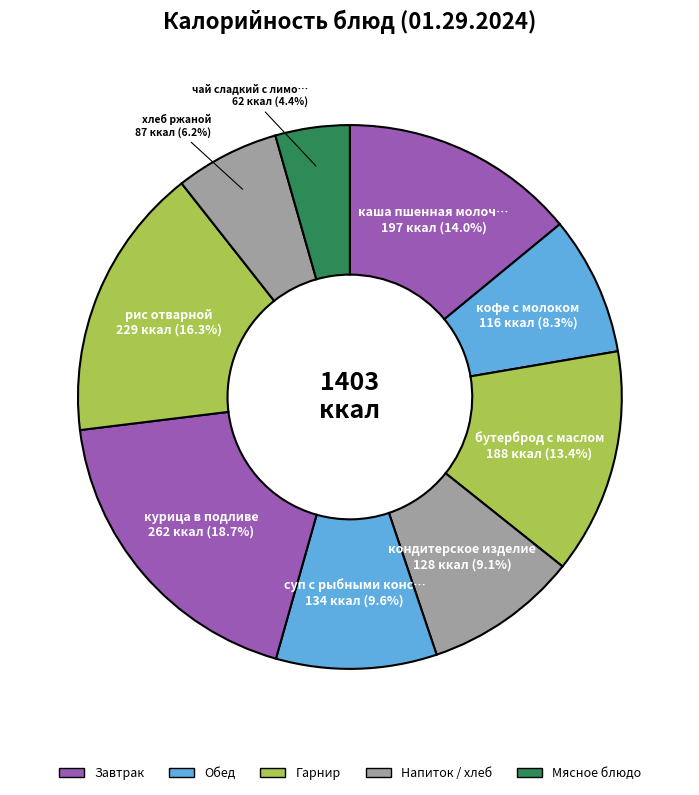

How many segments does this pie chart have?

9